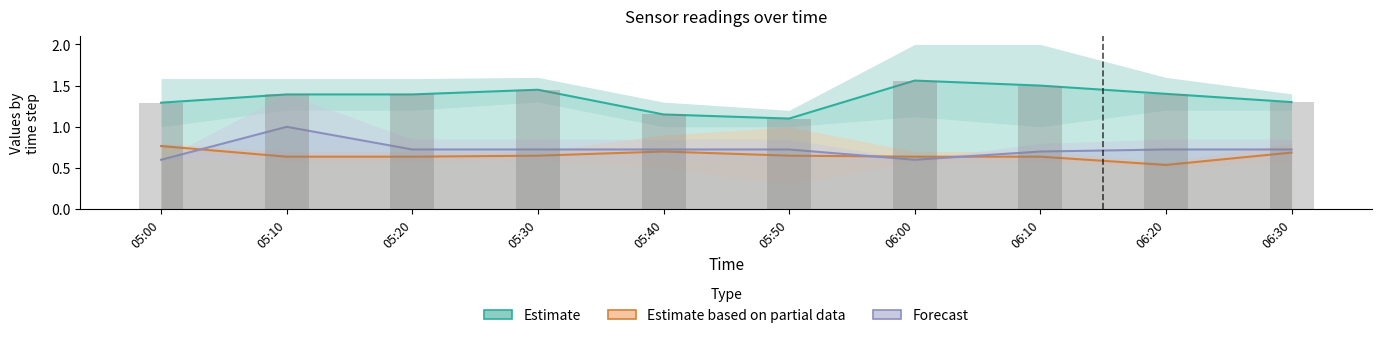

What is the difference between the highest and lowest values at 06:30?

0.6